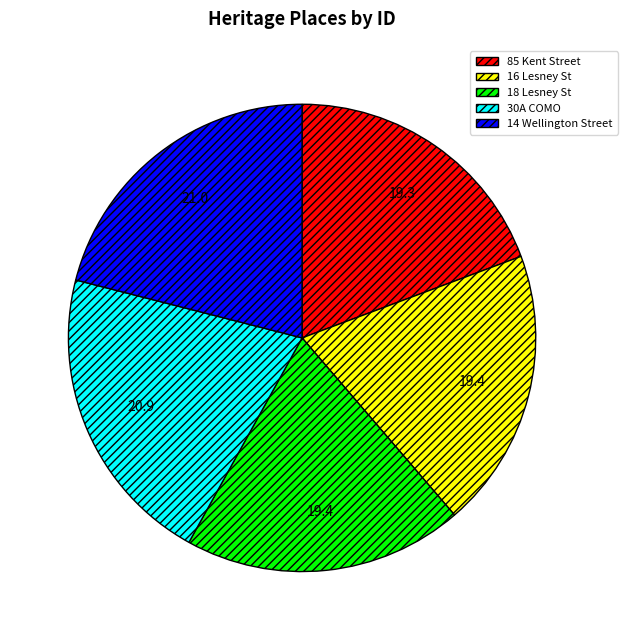

How many segments does this pie chart have?

5